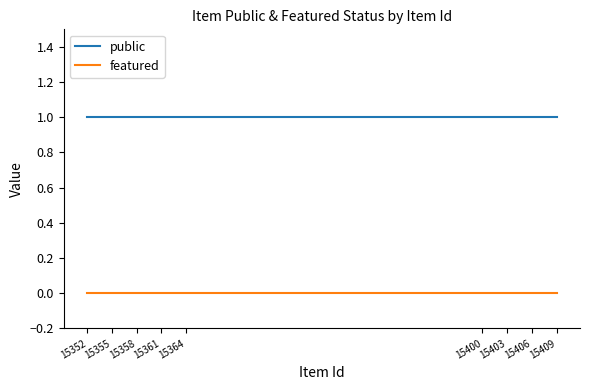

List the series in order of their overall mean, lowest first.

featured, public